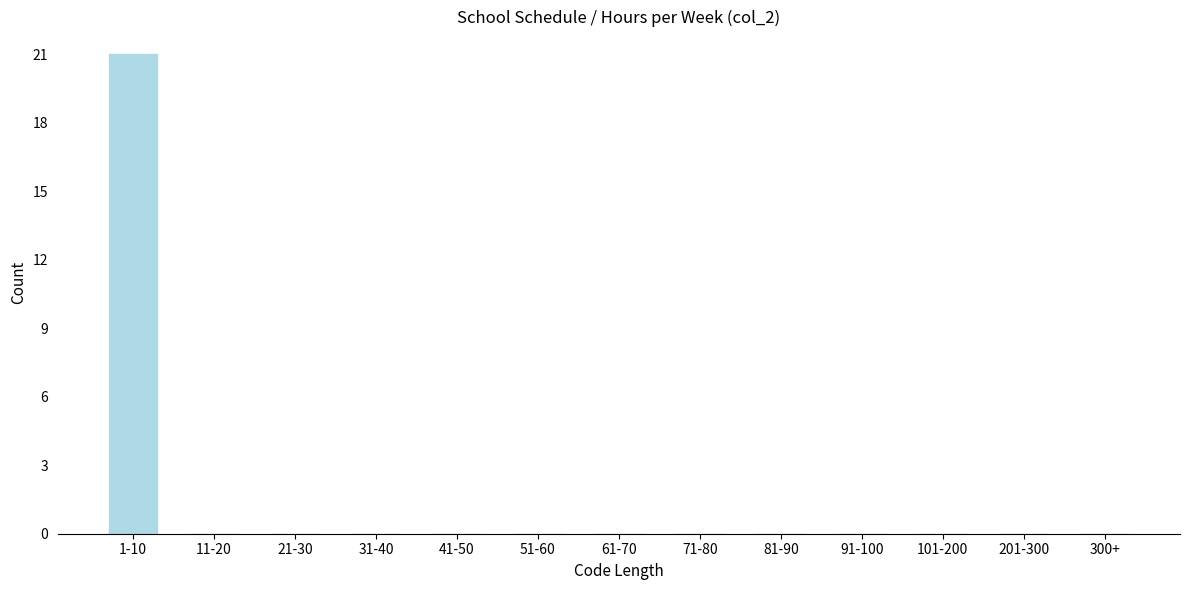

Reading left to right, extract all data points from this chart.

1-10=21	11-20=0	21-30=0	31-40=0	41-50=0	51-60=0	61-70=0	71-80=0	81-90=0	91-100=0	101-200=0	201-300=0	300+=0